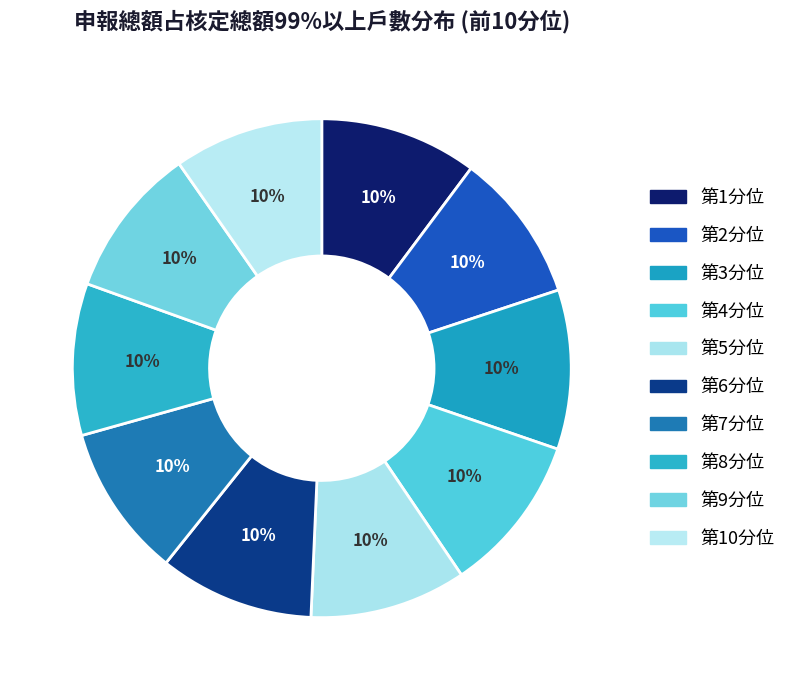

Is 第2分位 the majority of the pie?

No